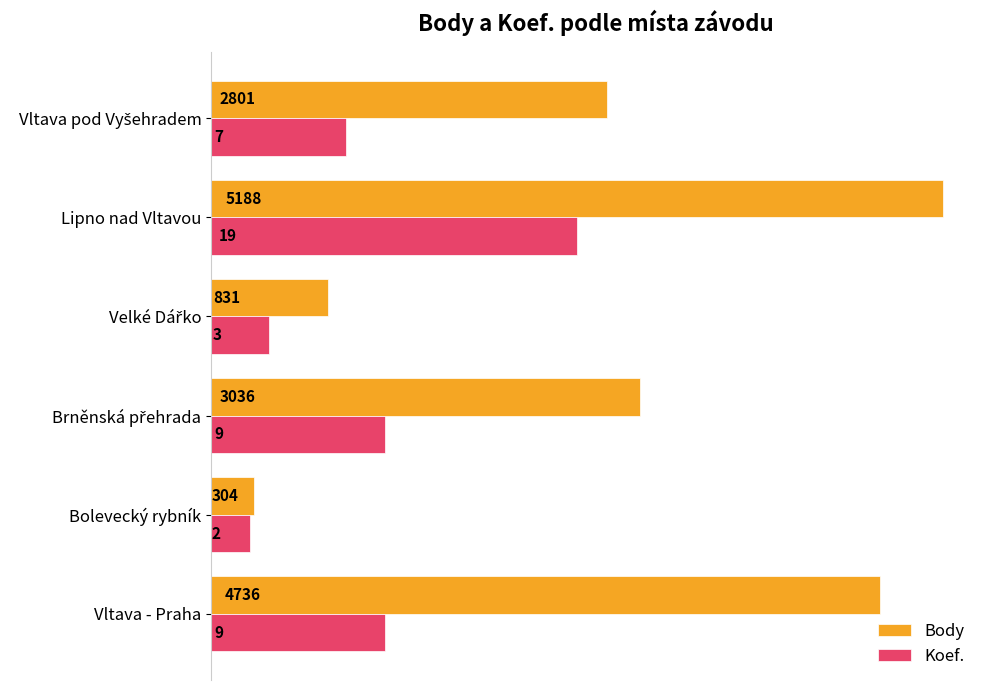

Rank the series by their maximum value, from lowest to highest.

Koef., Body